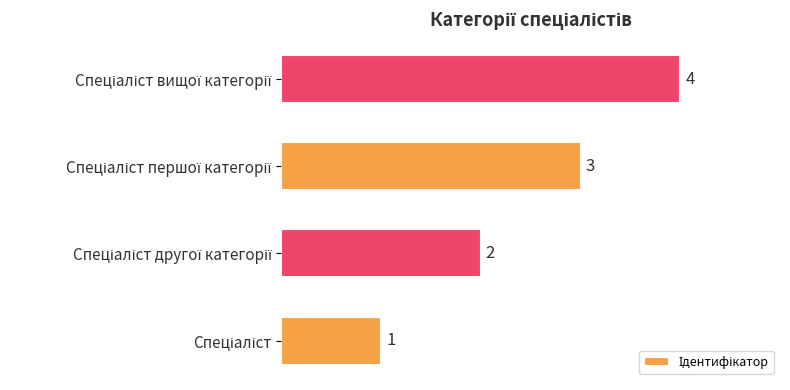

Count the values in the range 2 to 4.

3